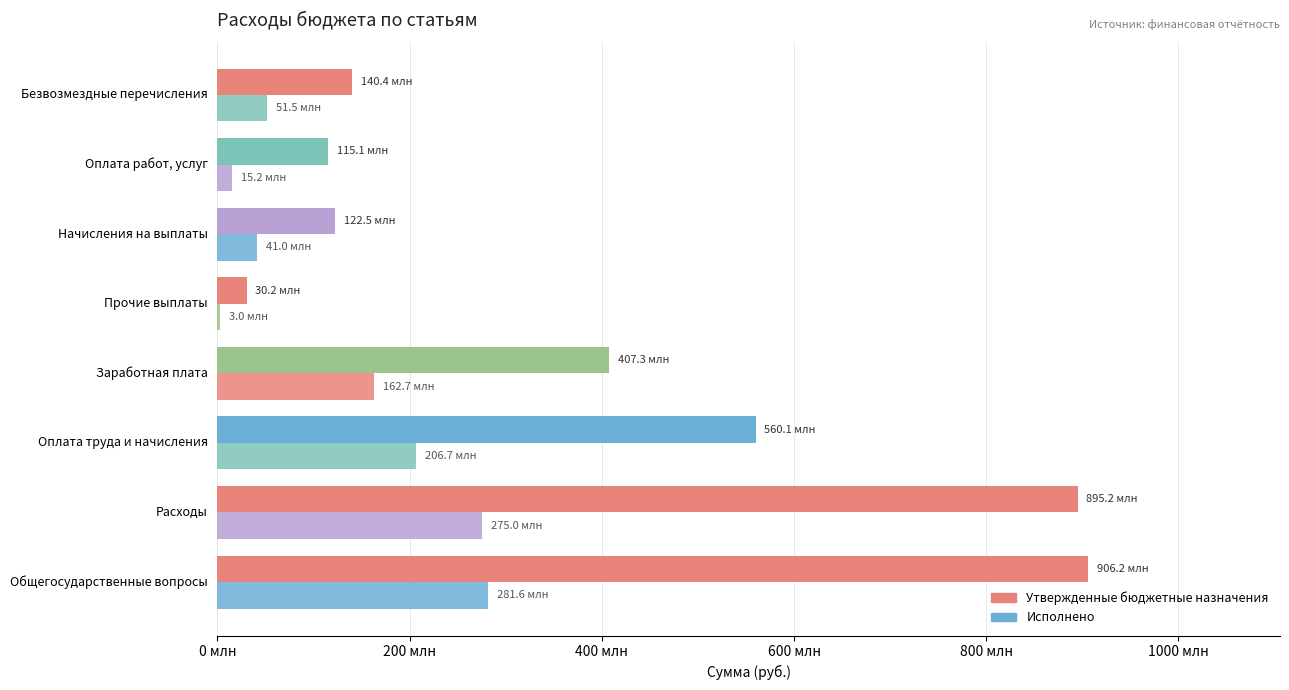

How many bars are there in total?

16